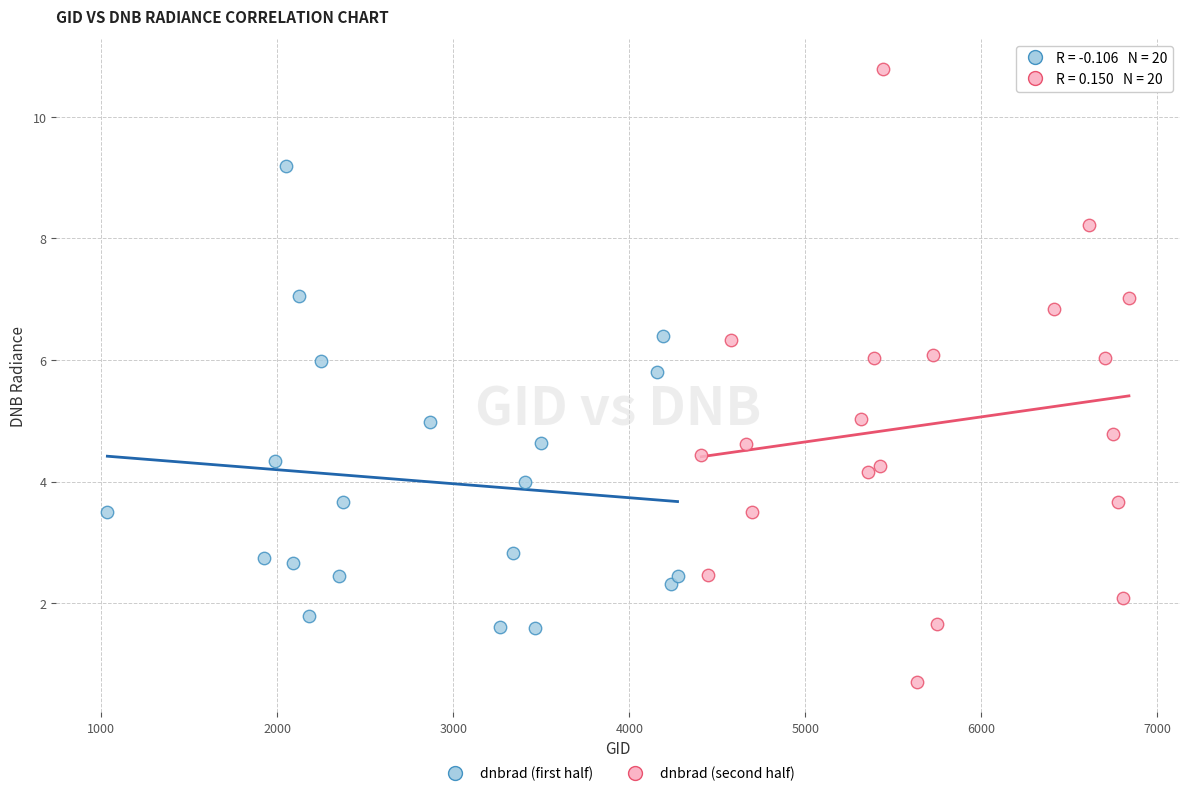

Which series contains the highest Y value?

dnbrad (second half)